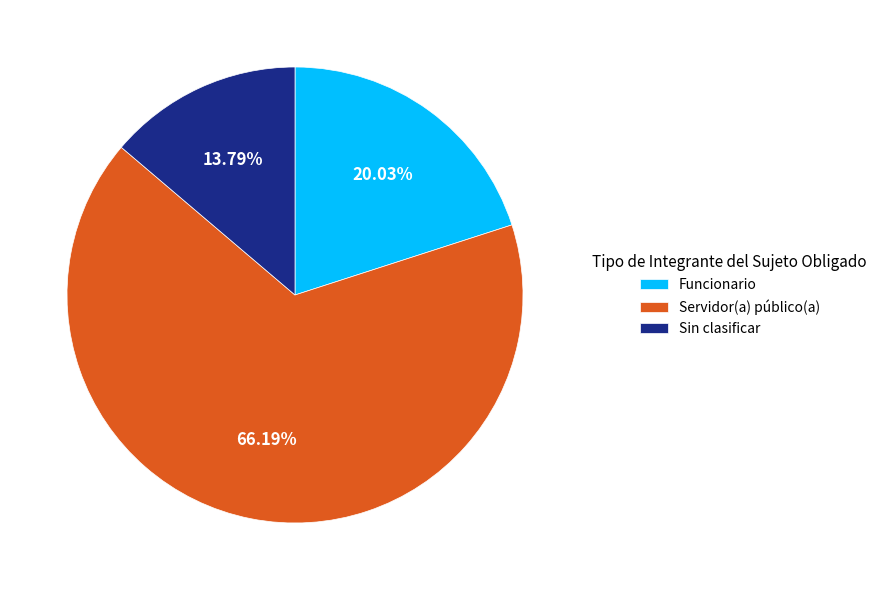

Does Funcionario represent more than half of the total?

No